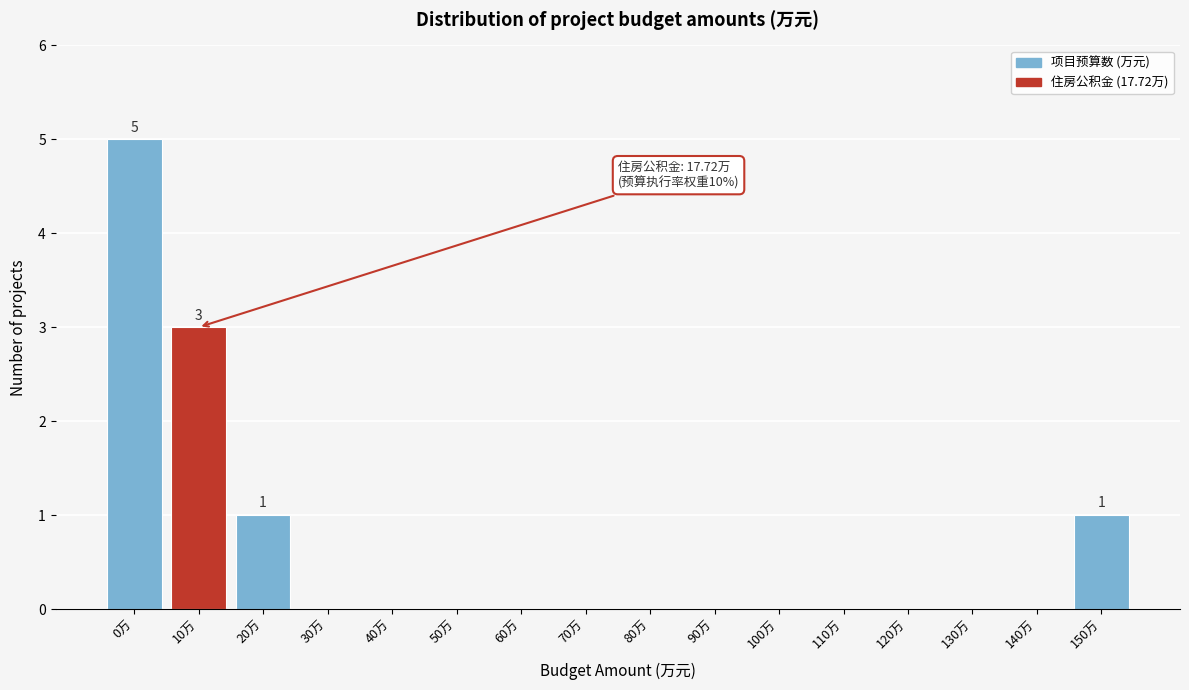

Reading left to right, list all the values displayed in this chart.

0万=5	10万=3	20万=1	30万=0	40万=0	50万=0	60万=0	70万=0	80万=0	90万=0	100万=0	110万=0	120万=0	130万=0	140万=0	150万=1